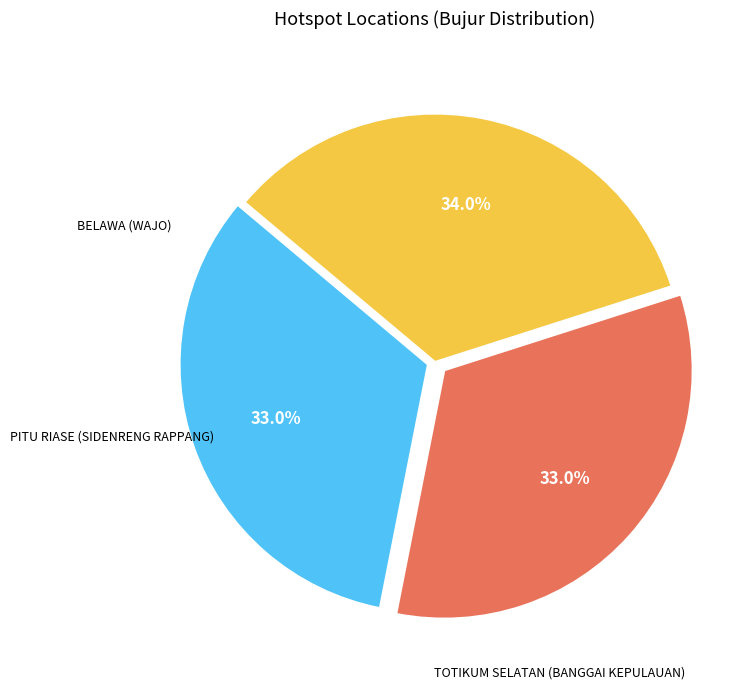

Does any single category account for the majority?

No